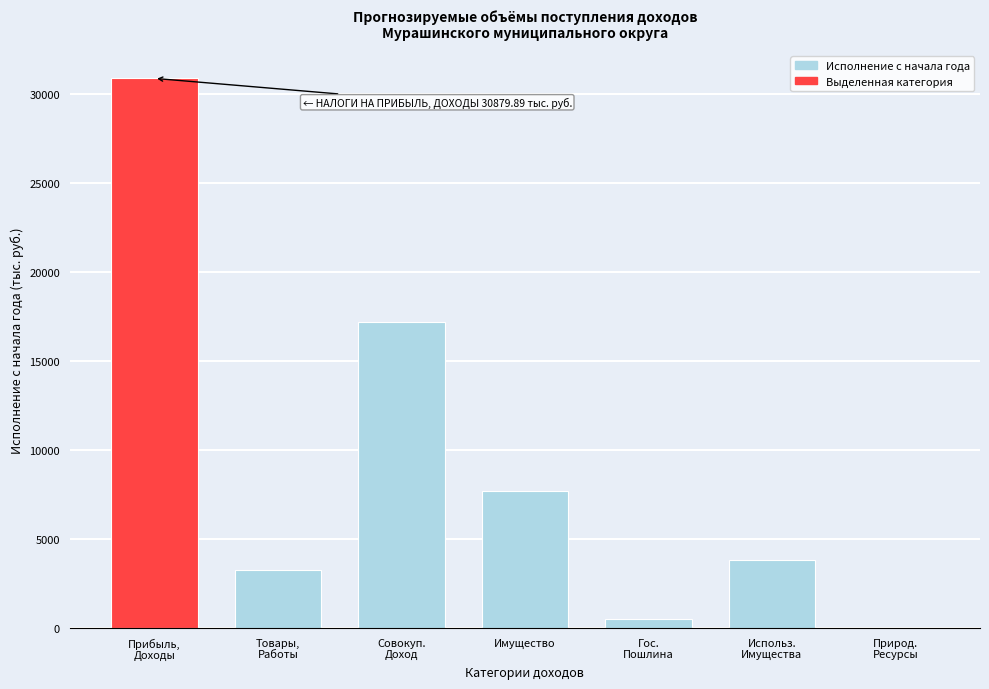

What is the greatest value displayed?

30879.9